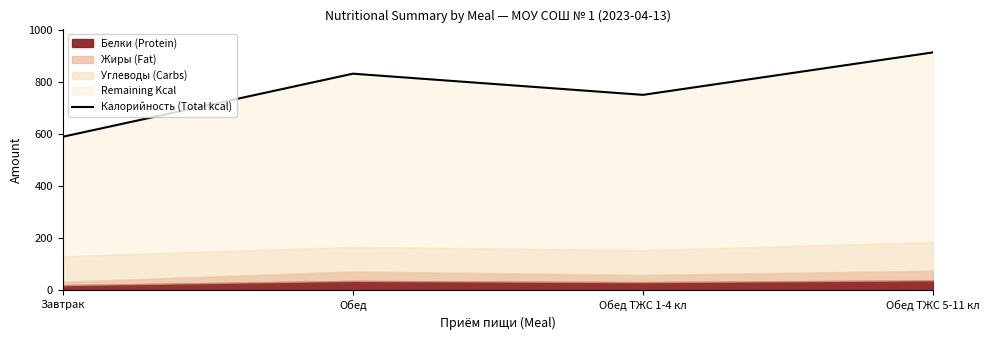

The chart shows a value of 1478.0 at Обед. True or false?

False